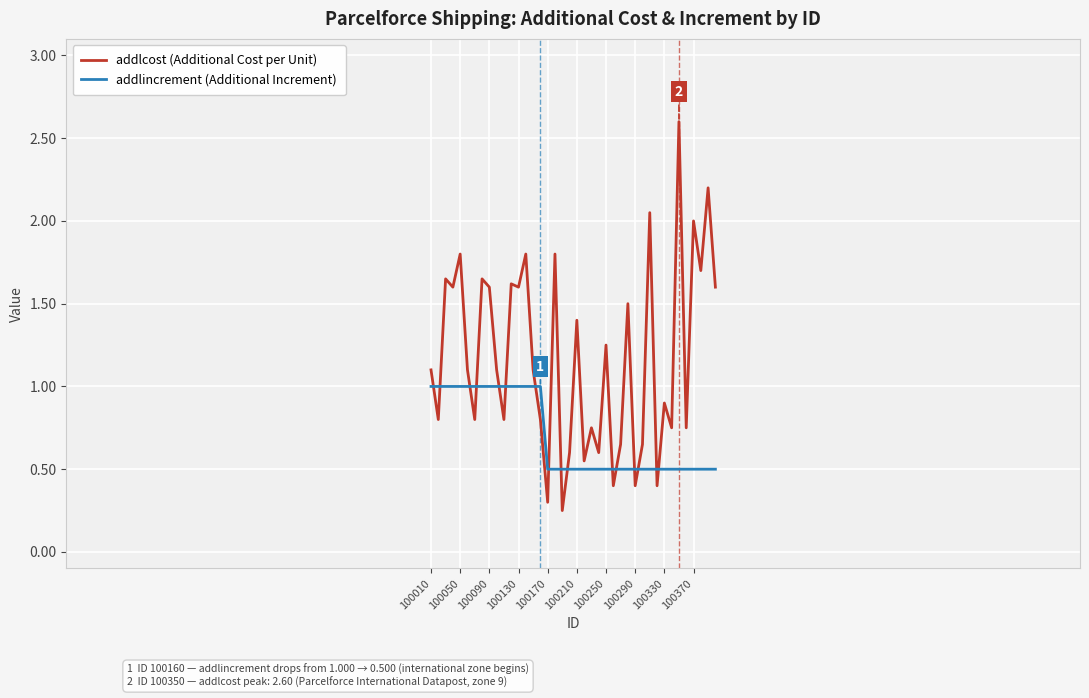

List the series in order of their peak value, highest first.

addlcost (Additional Cost per Unit), addlincrement (Additional Increment)